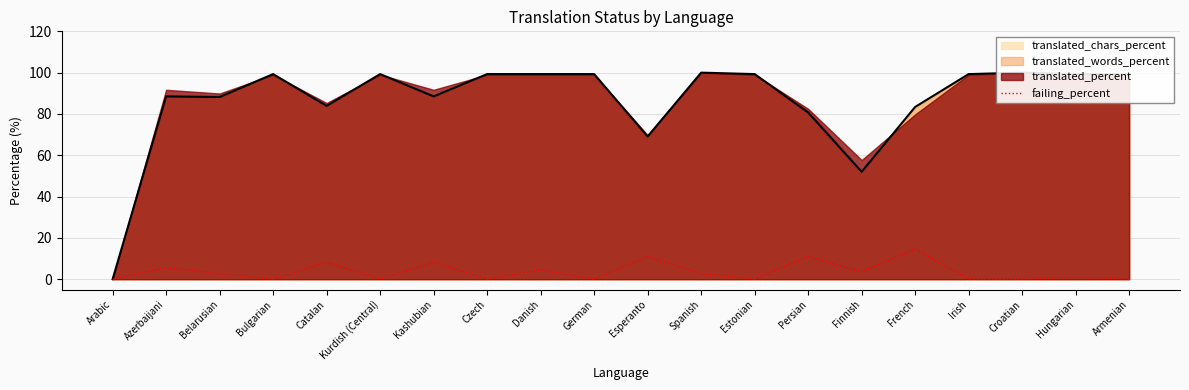

How many categories are shown in the chart?

20